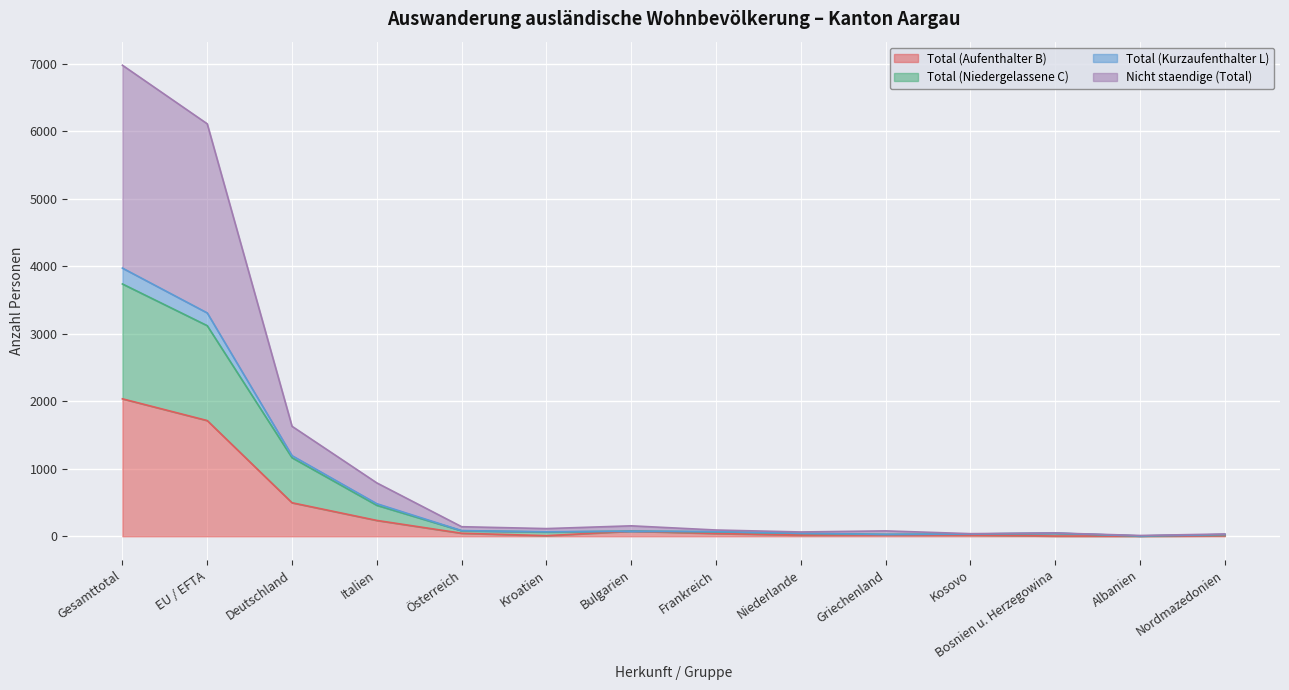

What is the highest value of the Total (Aufenthalter B) series?

2037